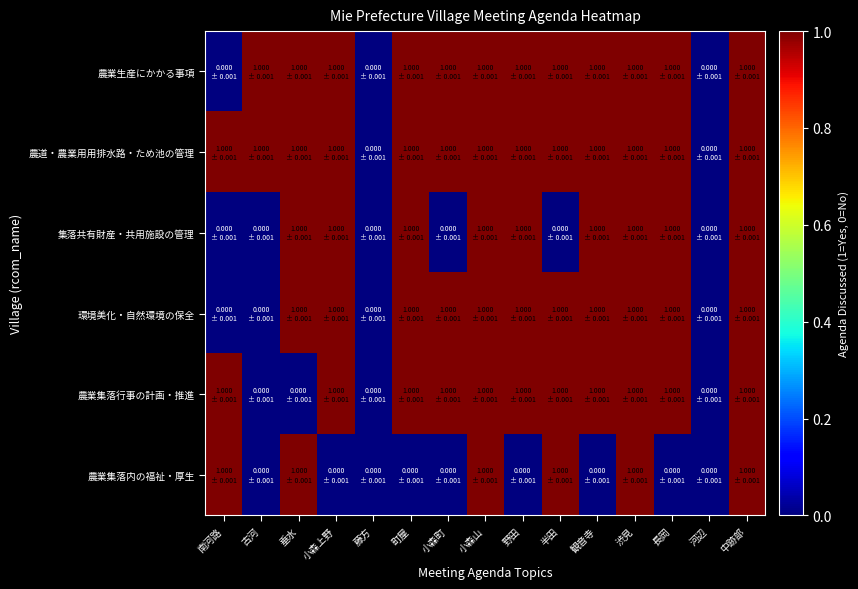

Which series has the largest range (max minus min)?

農業生産にかかる事項